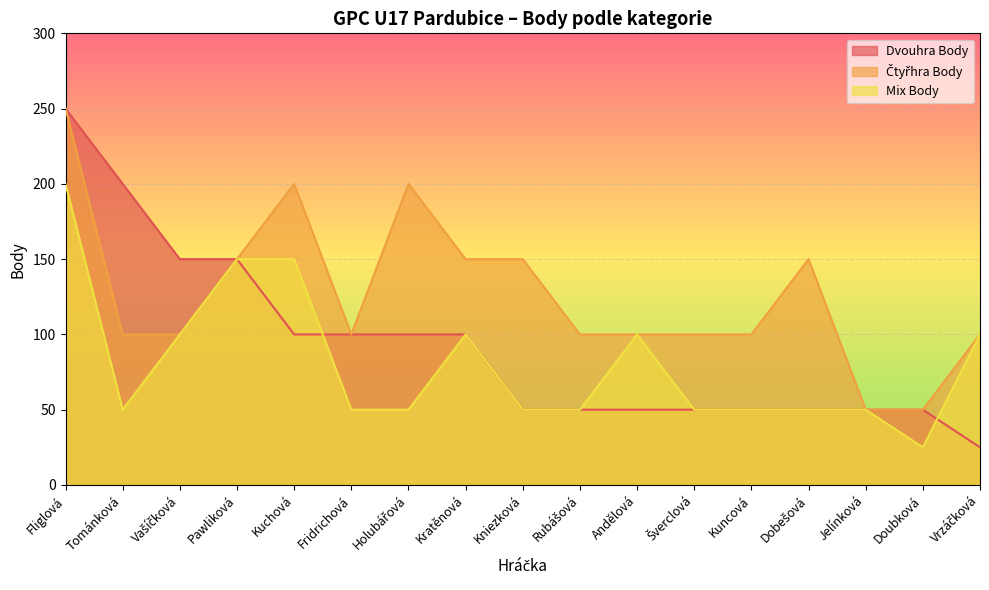

How many values in the Čtyřhra Body series exceed 100?

7